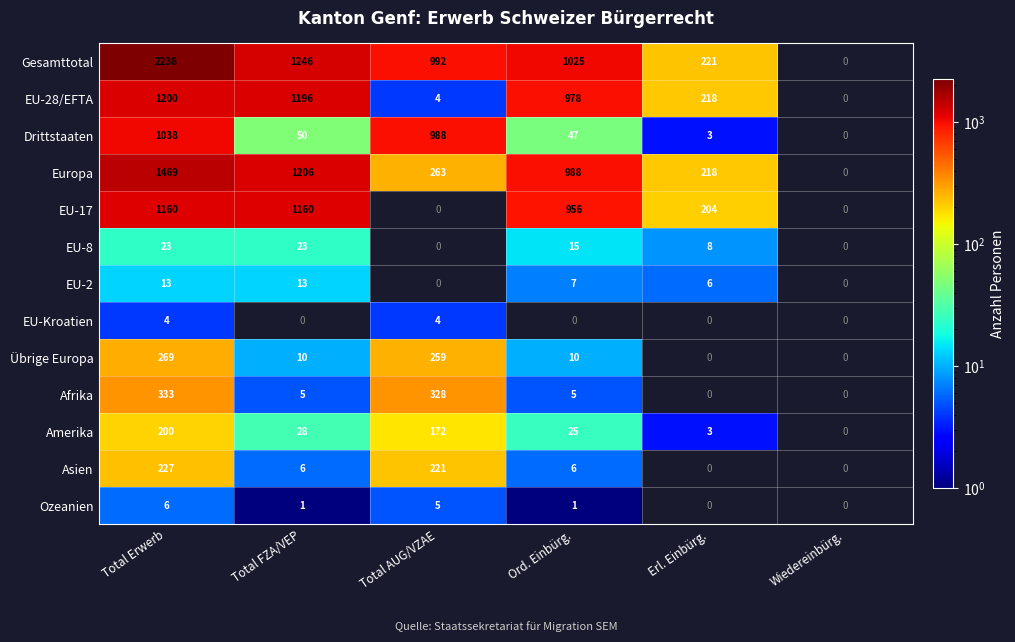

Is the value of EU-2 at Total FZA/VEP greater than the value of EU-28/EFTA at Ord. Einbürg.?

No